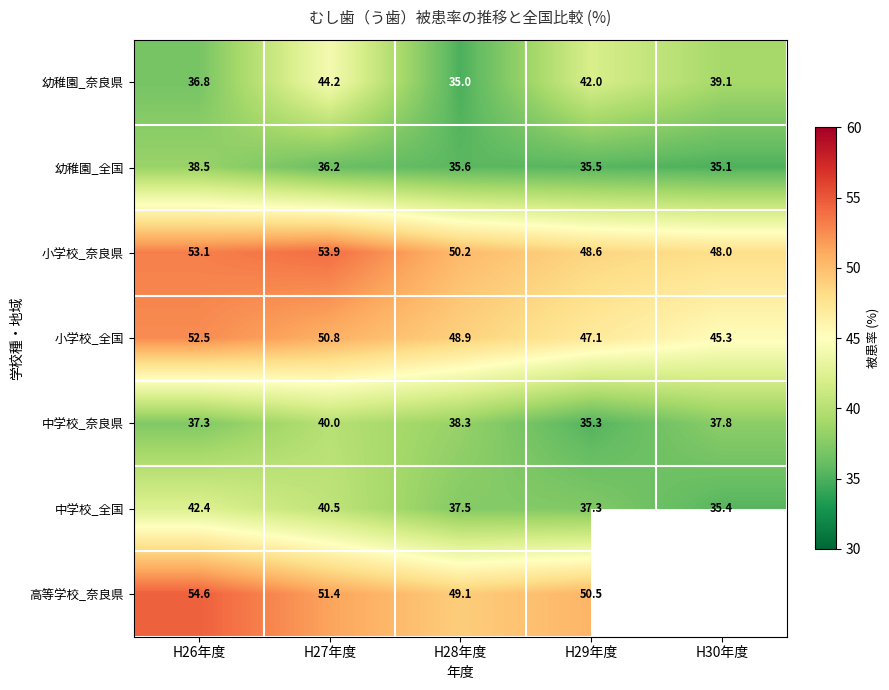

Rank the series at H28年度 from lowest to highest value.

幼稚園_奈良県, 幼稚園_全国, 中学校_全国, 中学校_奈良県, 小学校_全国, 高等学校_奈良県, 小学校_奈良県